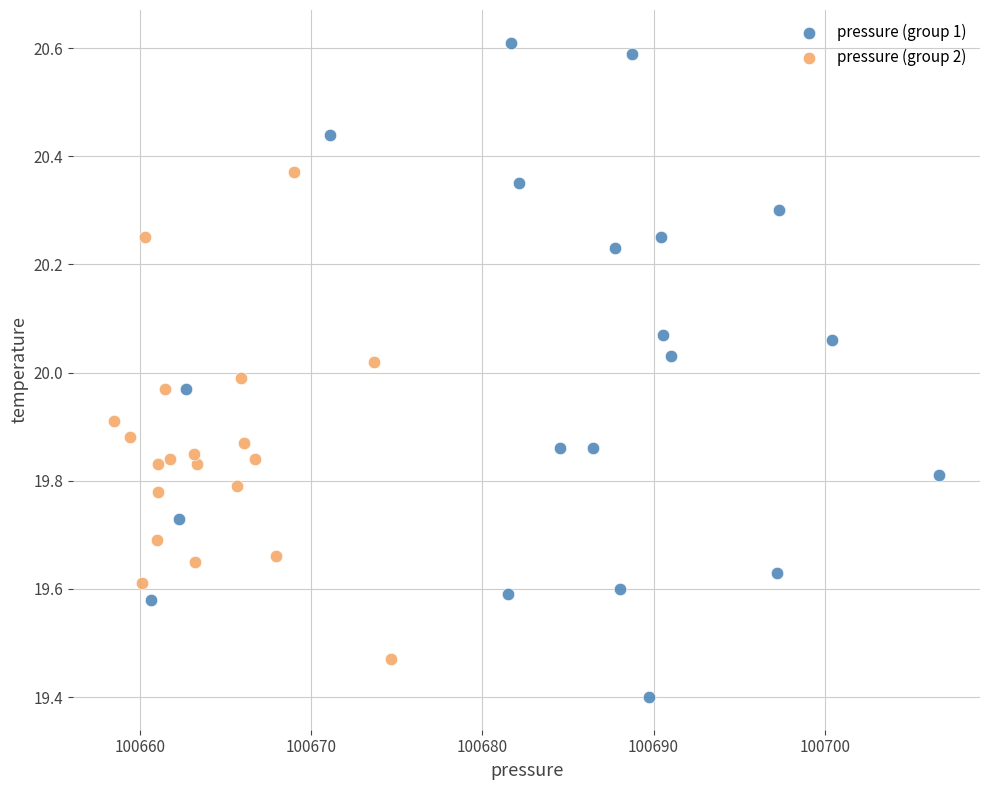

Which series contains the lowest Y value?

pressure (group 1)